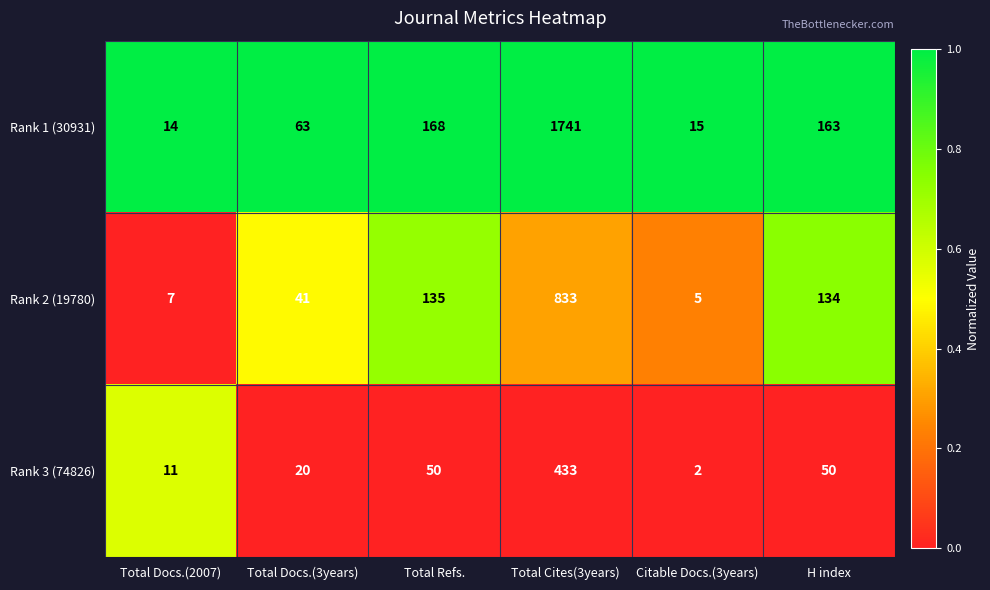

Reading left to right, list all the values displayed in this chart.

Rank 1 (30931): 14	63	168	1741	15	163
Rank 2 (19780): 7	41	135	833	5	134
Rank 3 (74826): 11	20	50	433	2	50